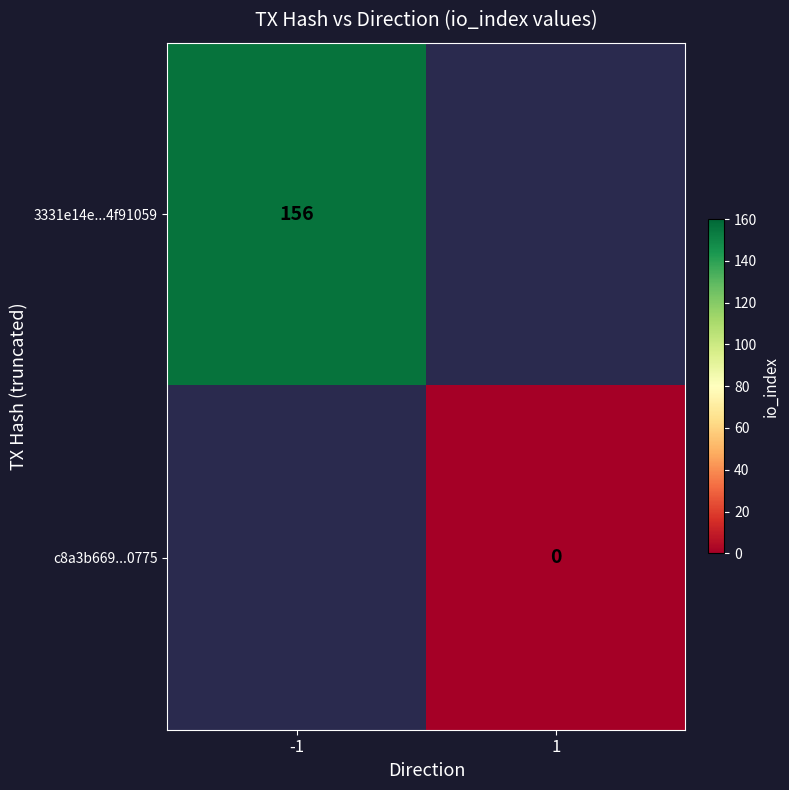

At how many categories does at least one series exceed 106?

1